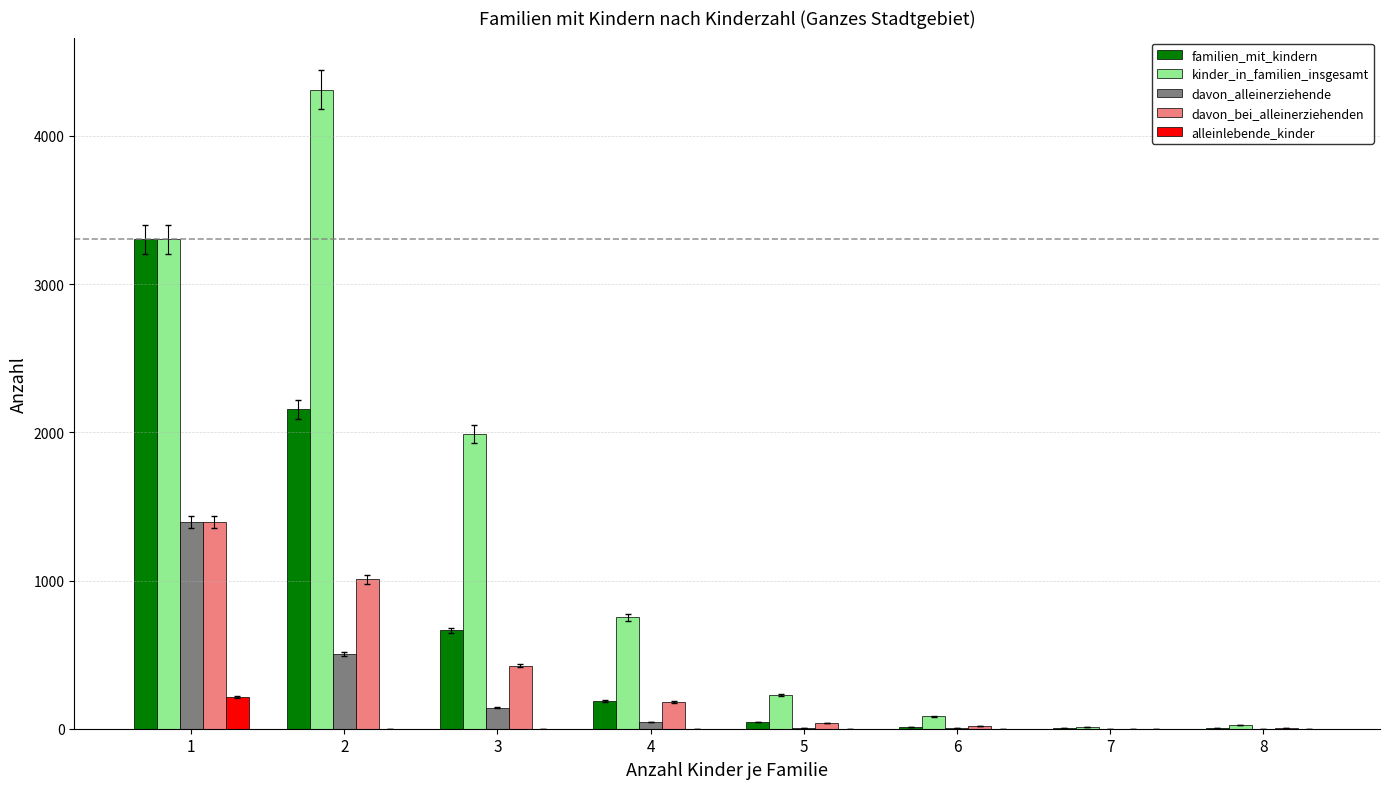

What is the highest value of the davon_alleinerziehende series?

1393